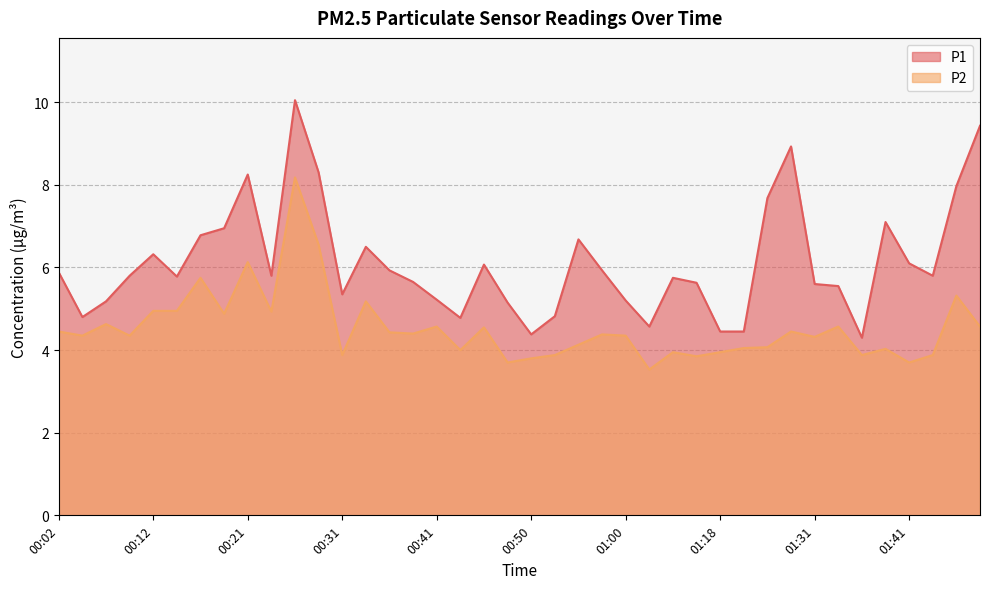

How many data points does each series have?

40